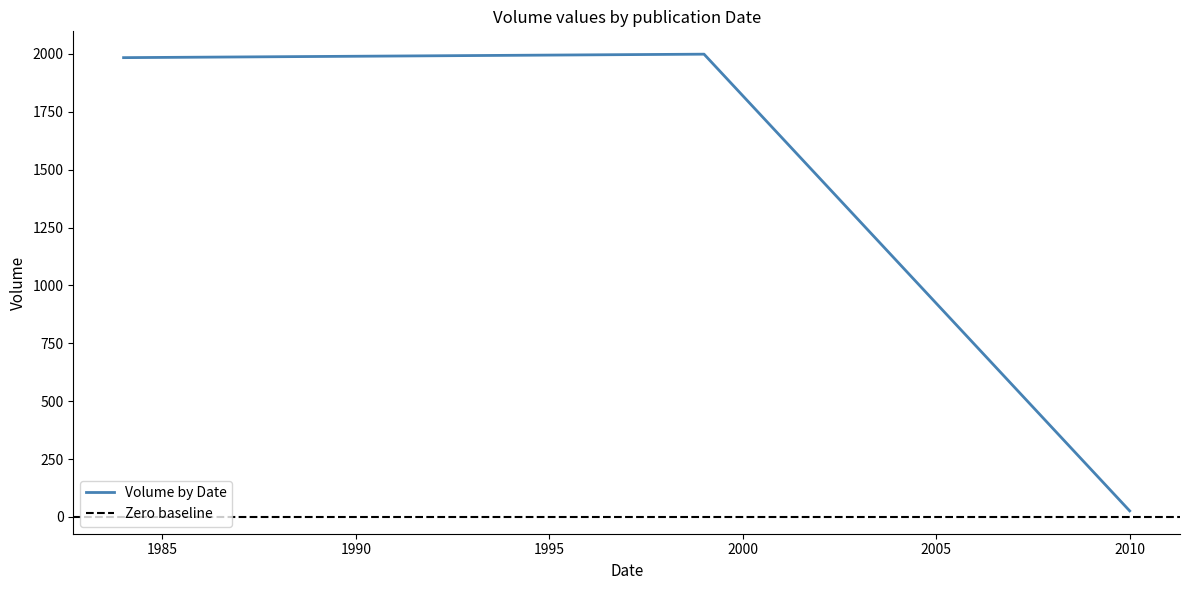

Is it true that the value at 2010 is 43?

False